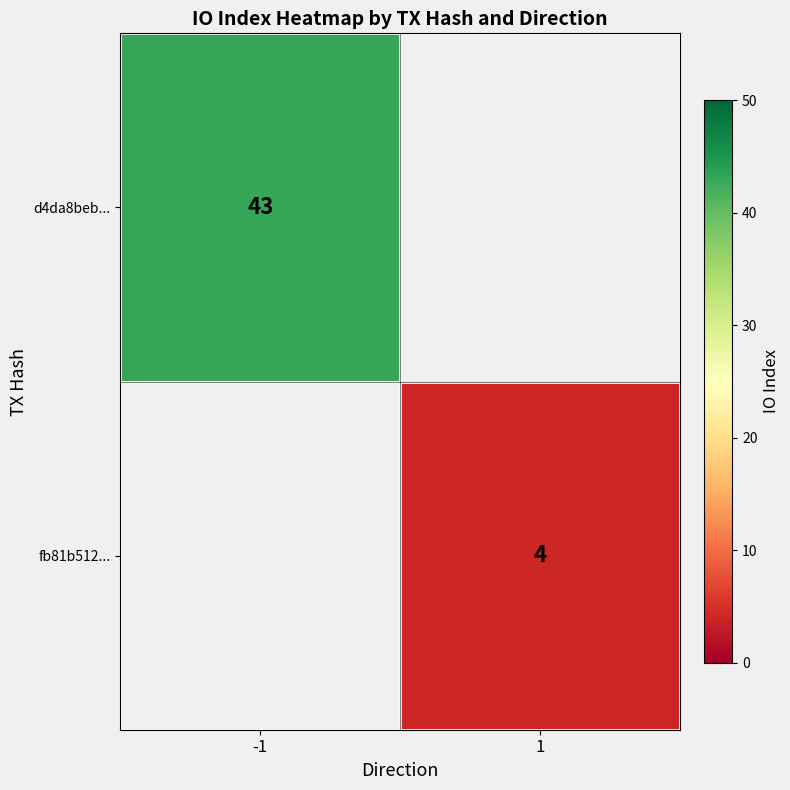

The fb81b512... series shows 7 at 1. True or false?

False